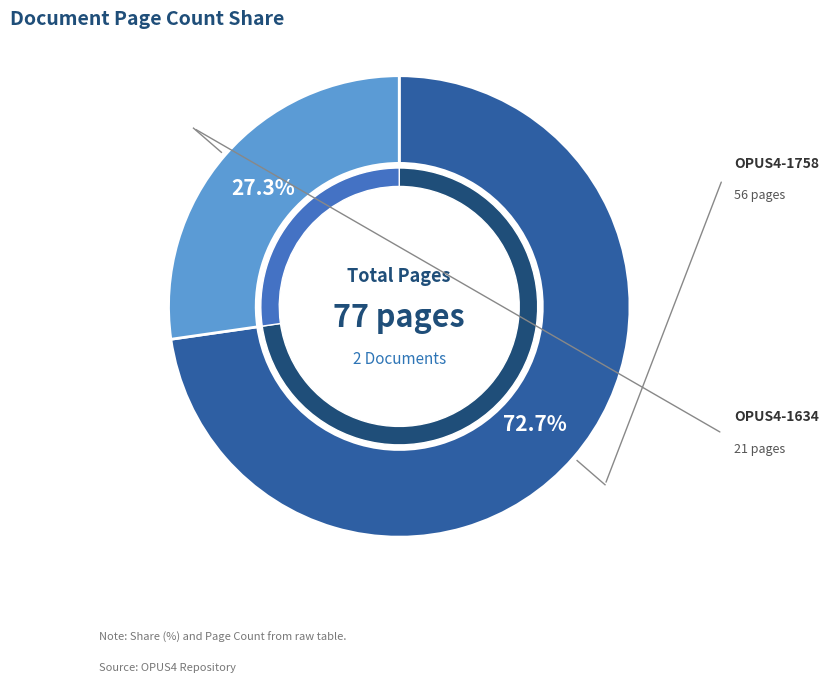

Rank the categories by value from lowest to highest.

OPUS4-1634, OPUS4-1758